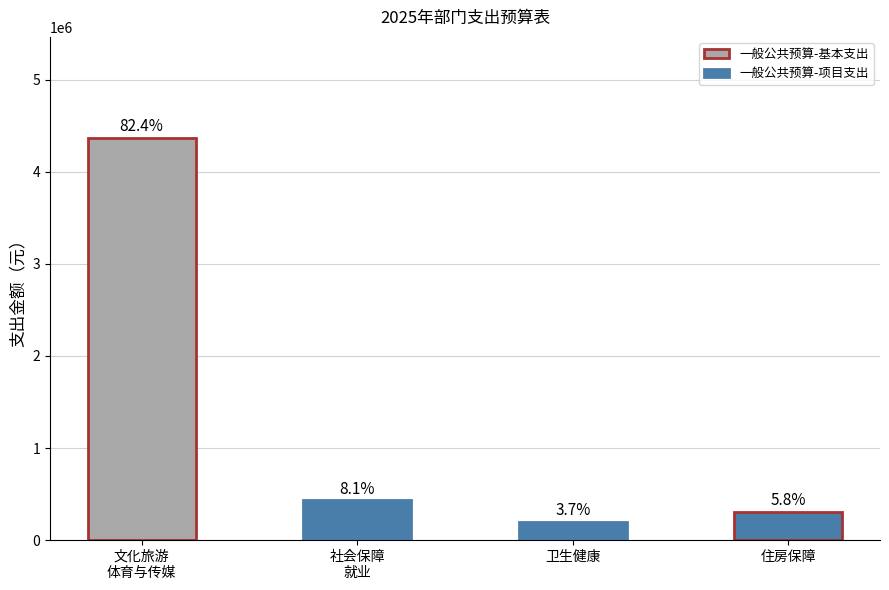

How many bars are there in total?

4